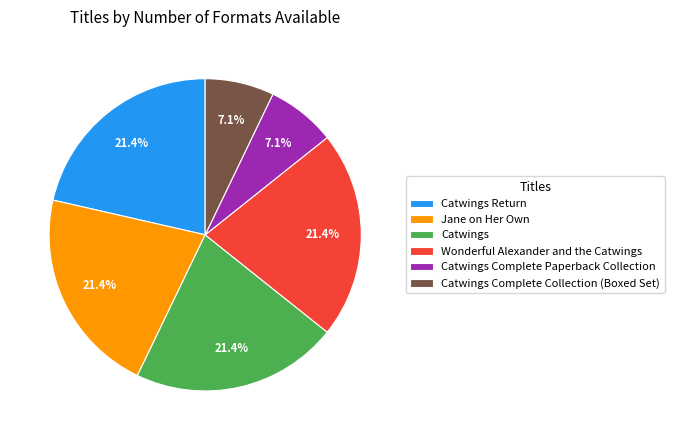

Which has a higher value, Wonderful Alexander and the Catwings or Catwings Complete Paperback Collection?

Wonderful Alexander and the Catwings